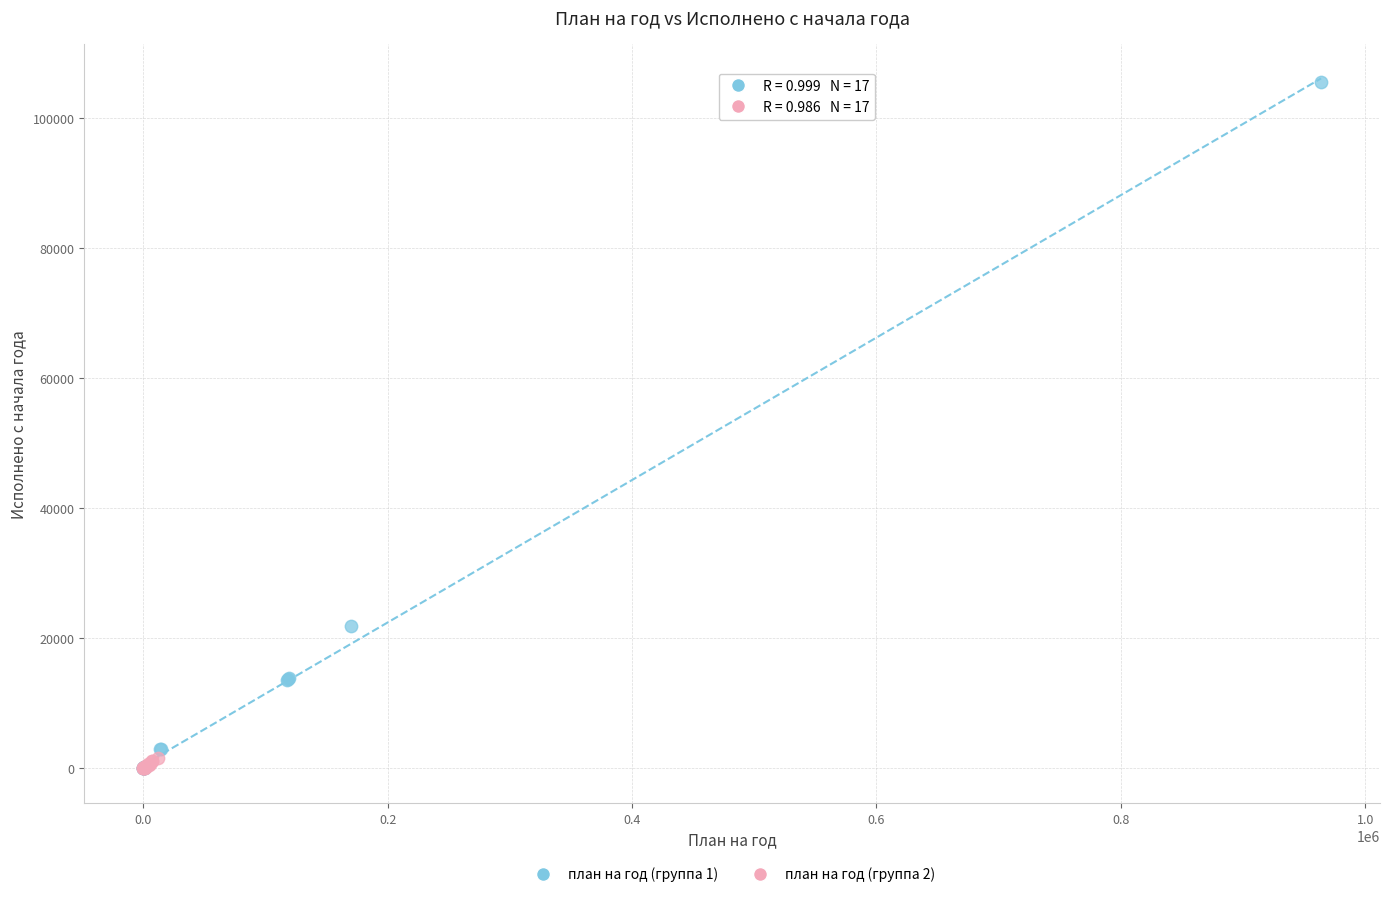

Which series has the widest spread of Y values?

план на год (группа 1)